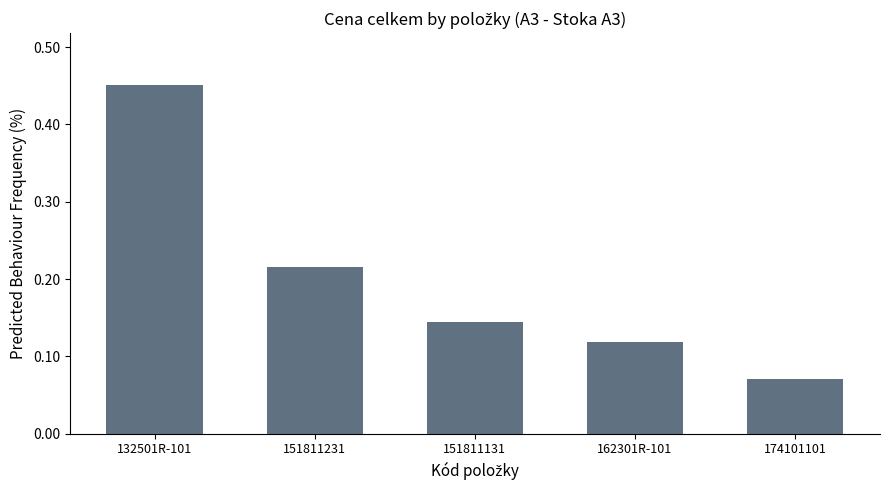

Between 132501R-101 and 151811231, which is larger?

132501R-101